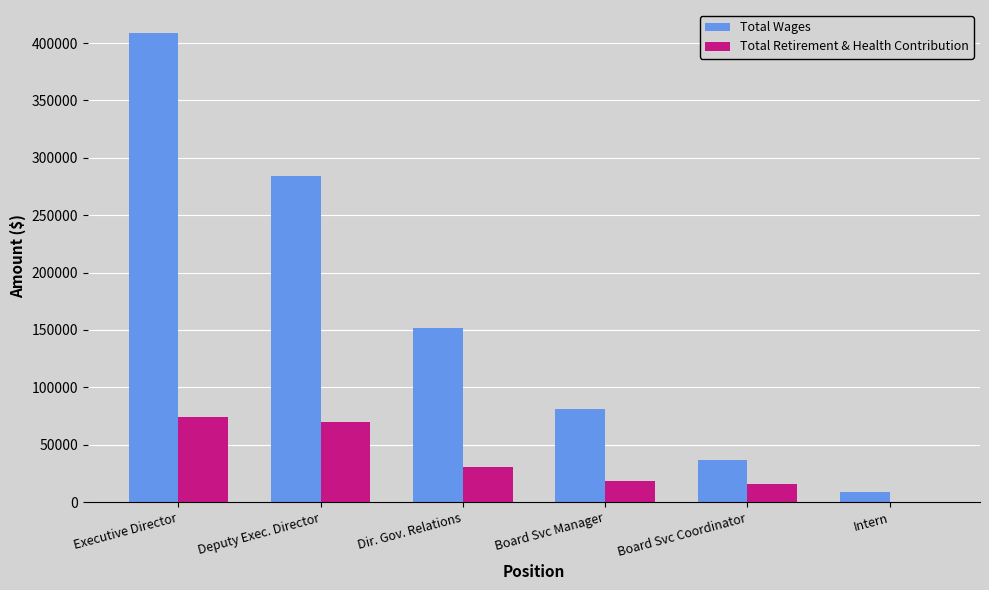

Which series has the largest total across all categories?

Total Wages